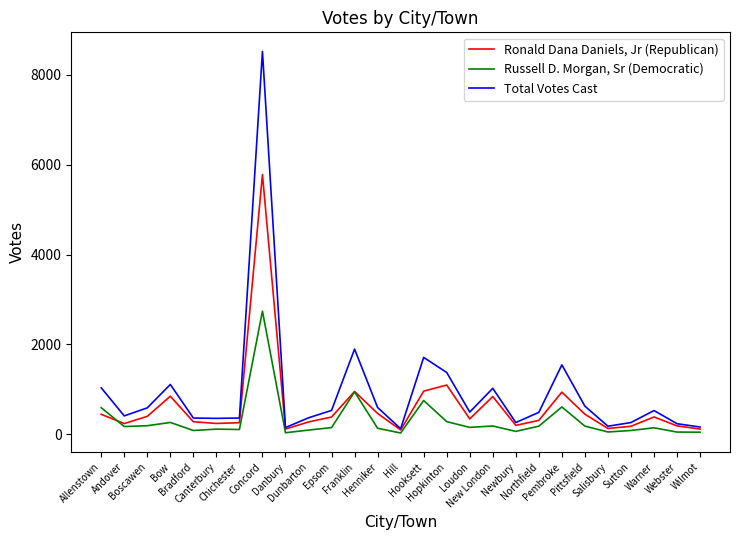

What position from the left is Hooksett?

15